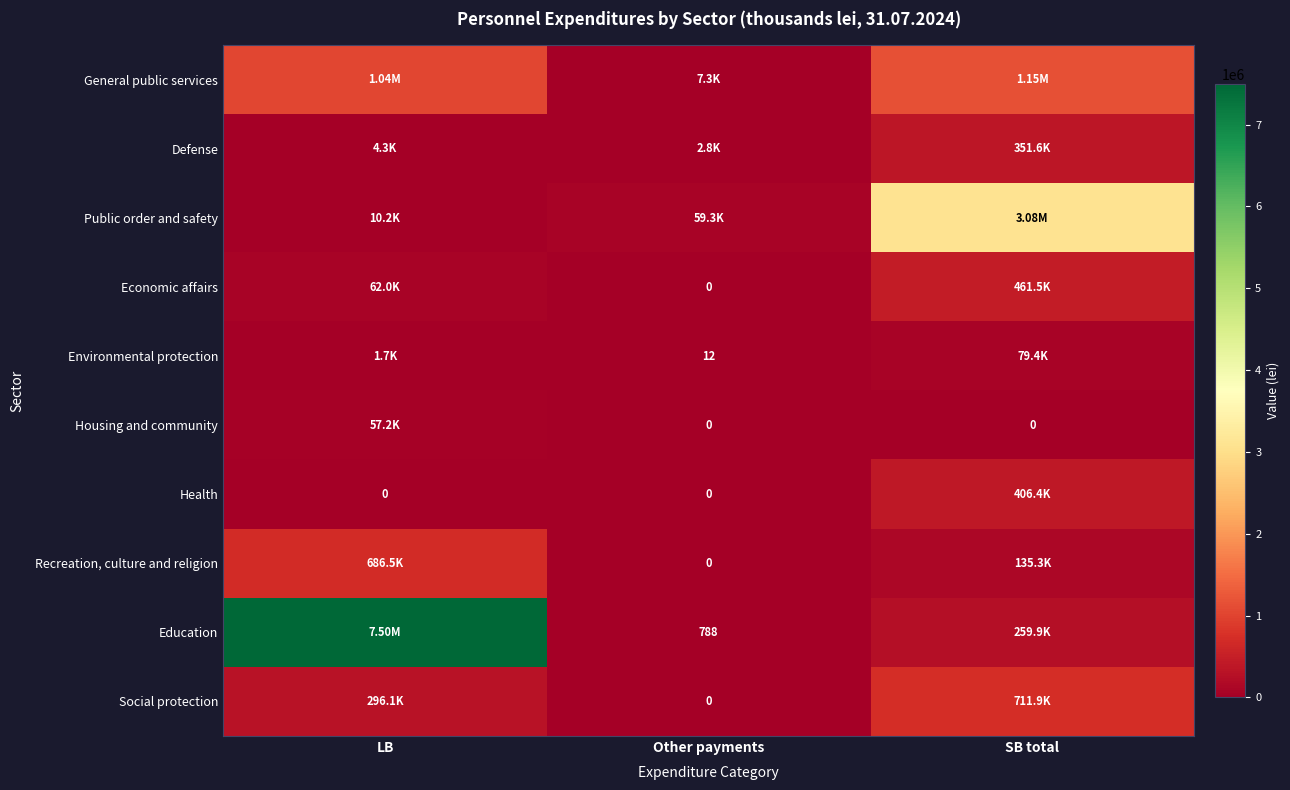

Between Other payments and SB total, which is larger?

SB total